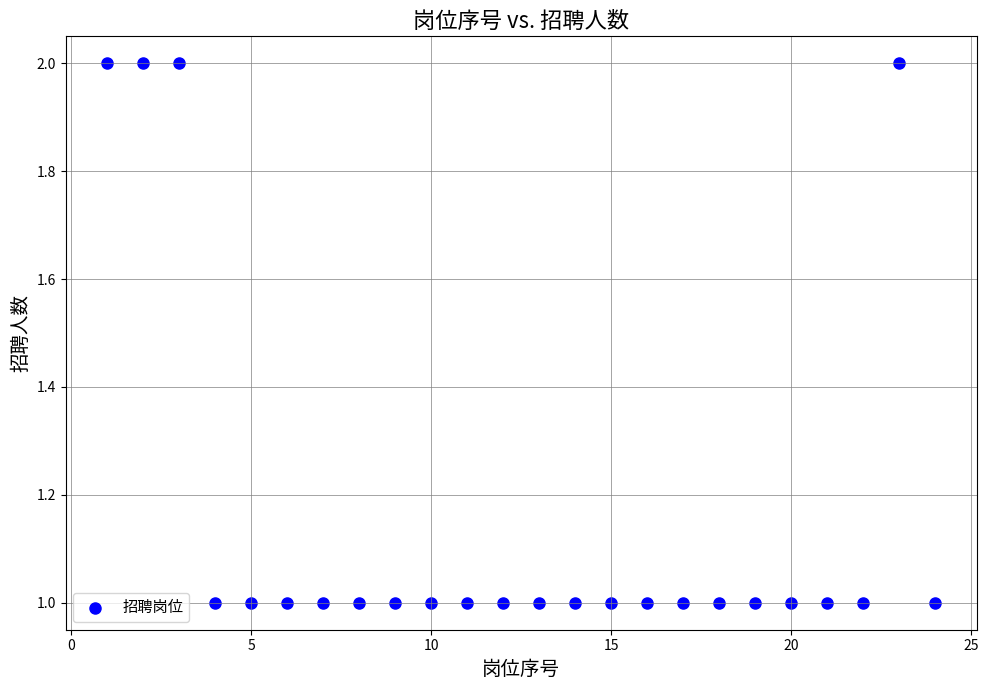

What is the range of X values (max minus min)?

23